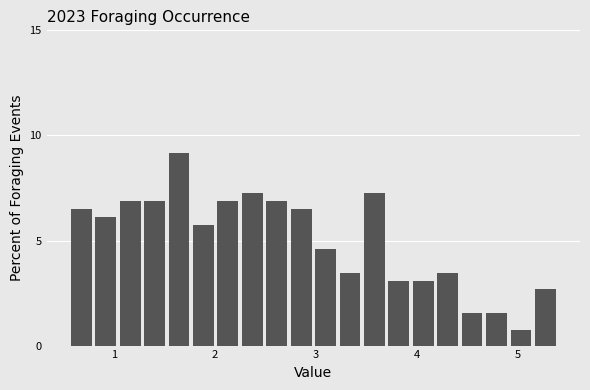

Around what value on the x-axis is the tallest bar? Give the approximate position of its centre, as read against the axis.

1.6